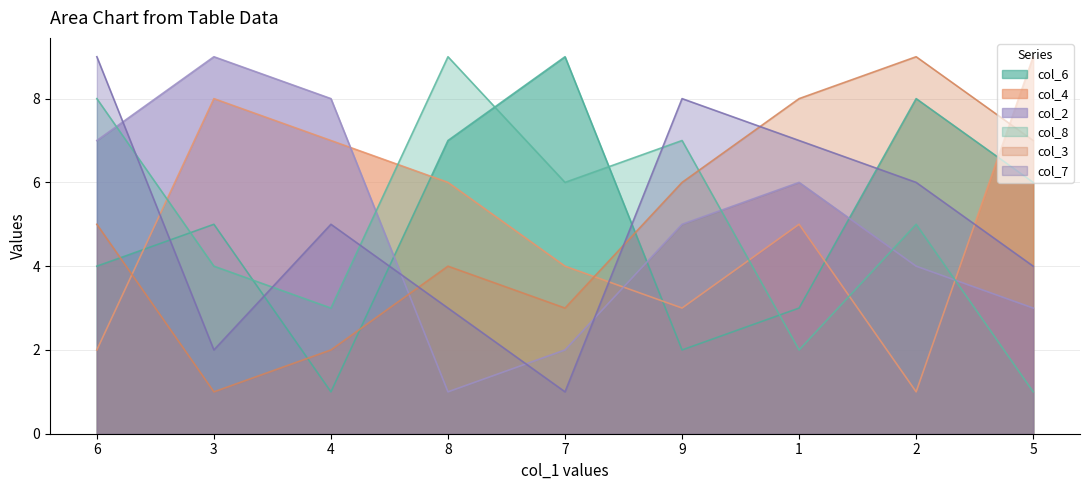

After their last crossing, which series has the higher values: col_8 or col_2?

col_2